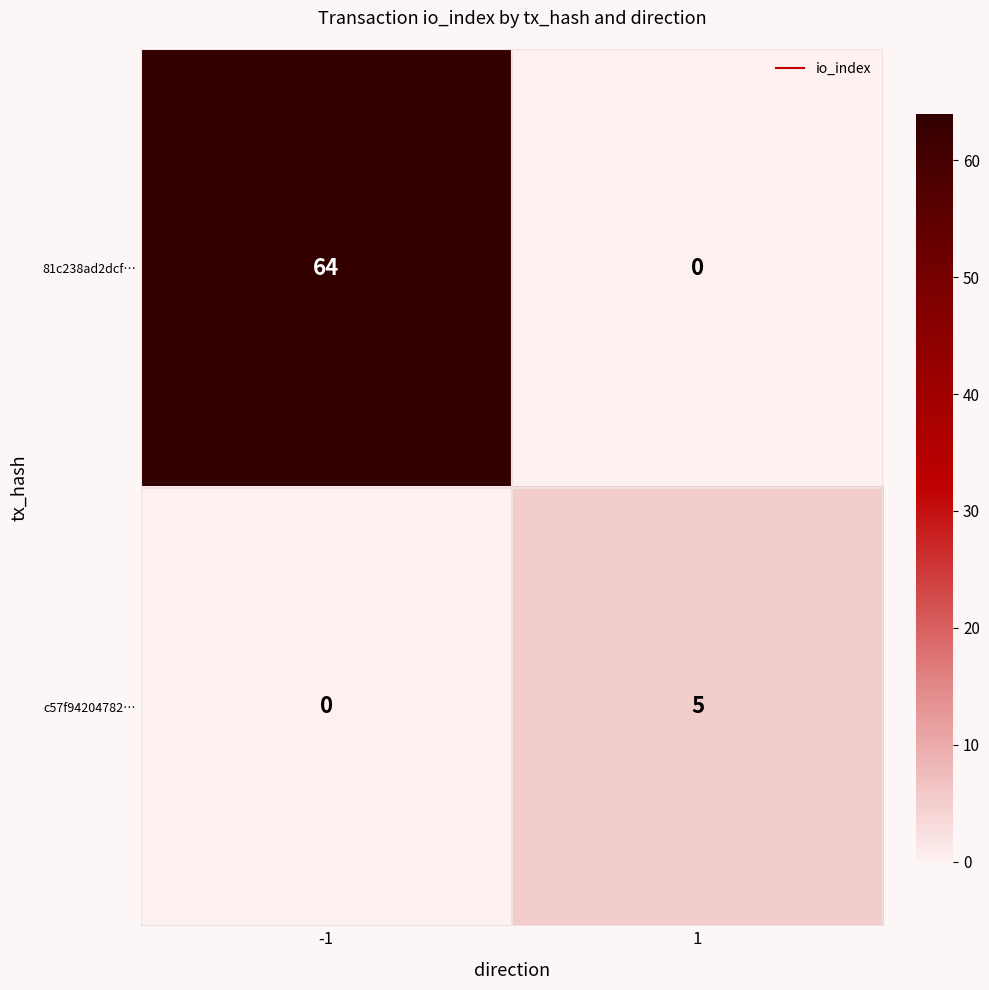

What is the sum of all c57f94204782… values?

5